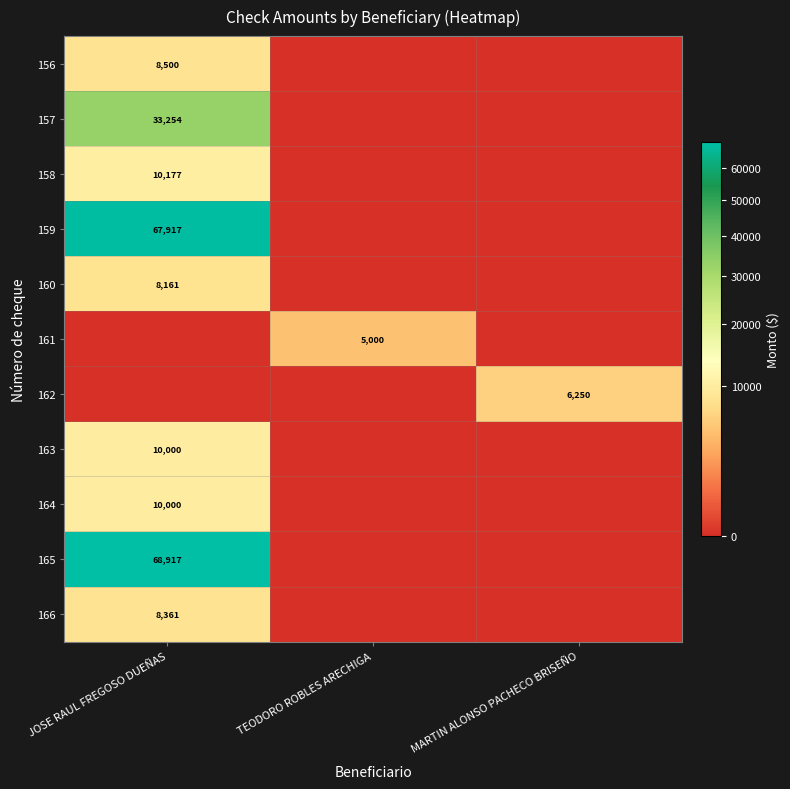

The 163 series shows 4696 at JOSE RAUL FREGOSO DUEÑAS. True or false?

False